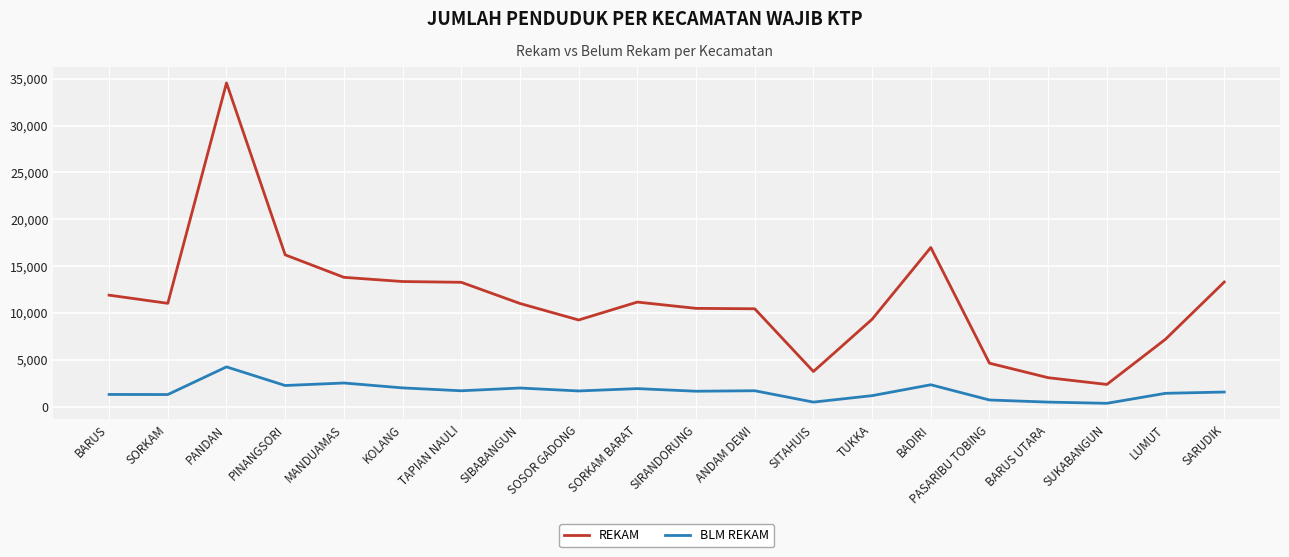

At which label does REKAM reach its peak?

PANDAN